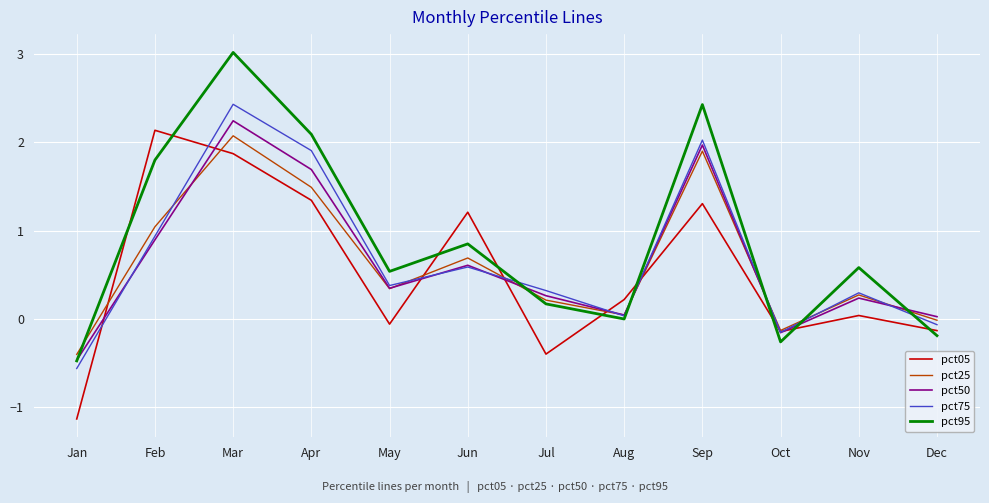

The value of pct05 at Jul is -0.4. True or false?

True